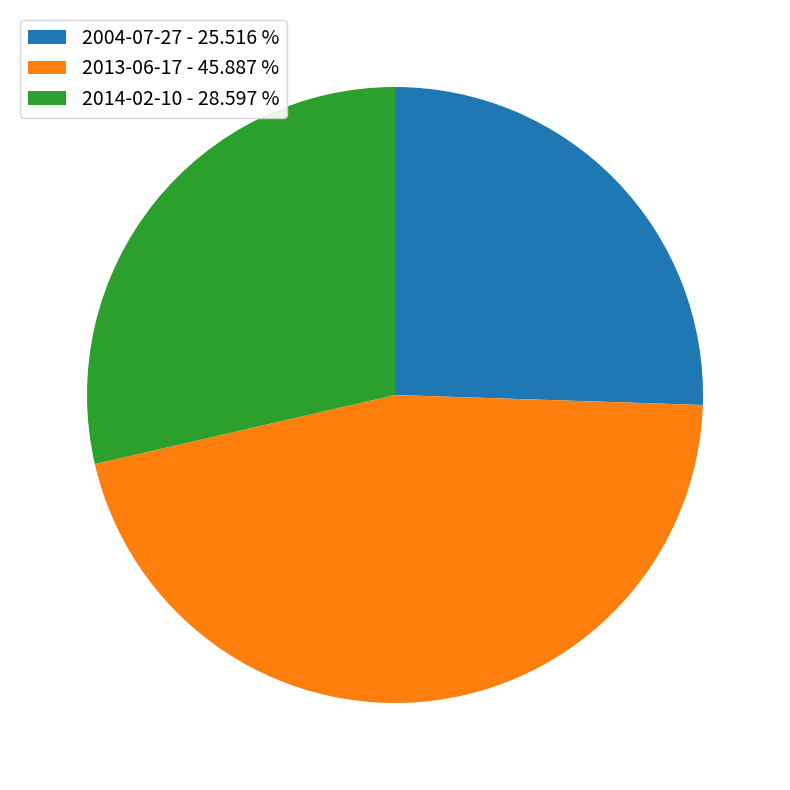

Is it true that 2014-02-10 is 36% of the pie?

False